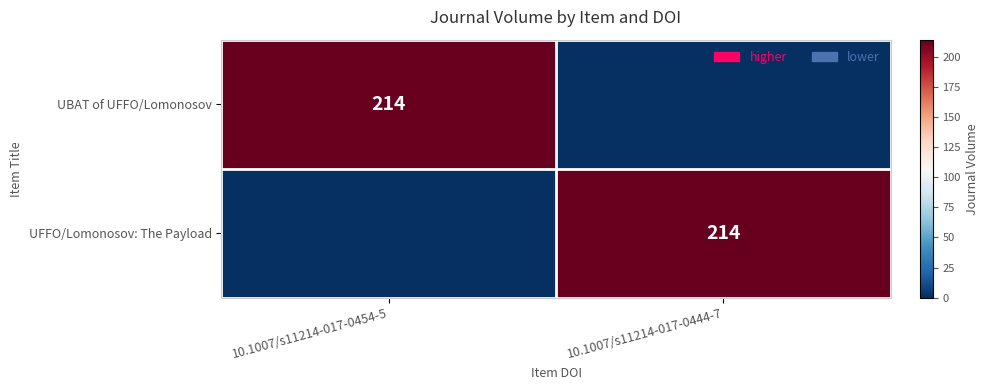

Is it true that UFFO/Lomonosov: The Payload equals 278 at 10.1007/s11214-017-0444-7?

False